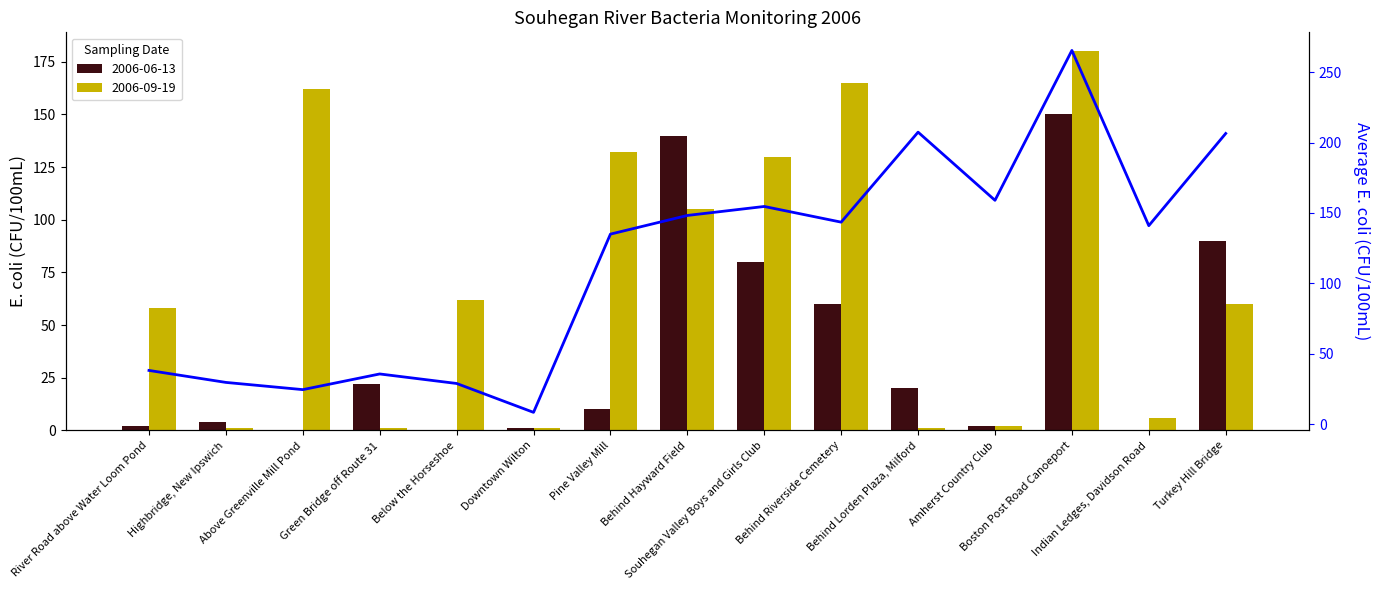

Is it true that the value at Below the Horseshoe is 48.1?

False